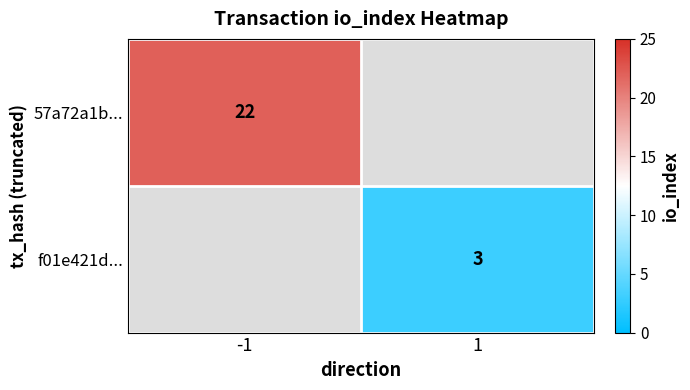

The f01e421d... series shows 1 at 1. True or false?

False